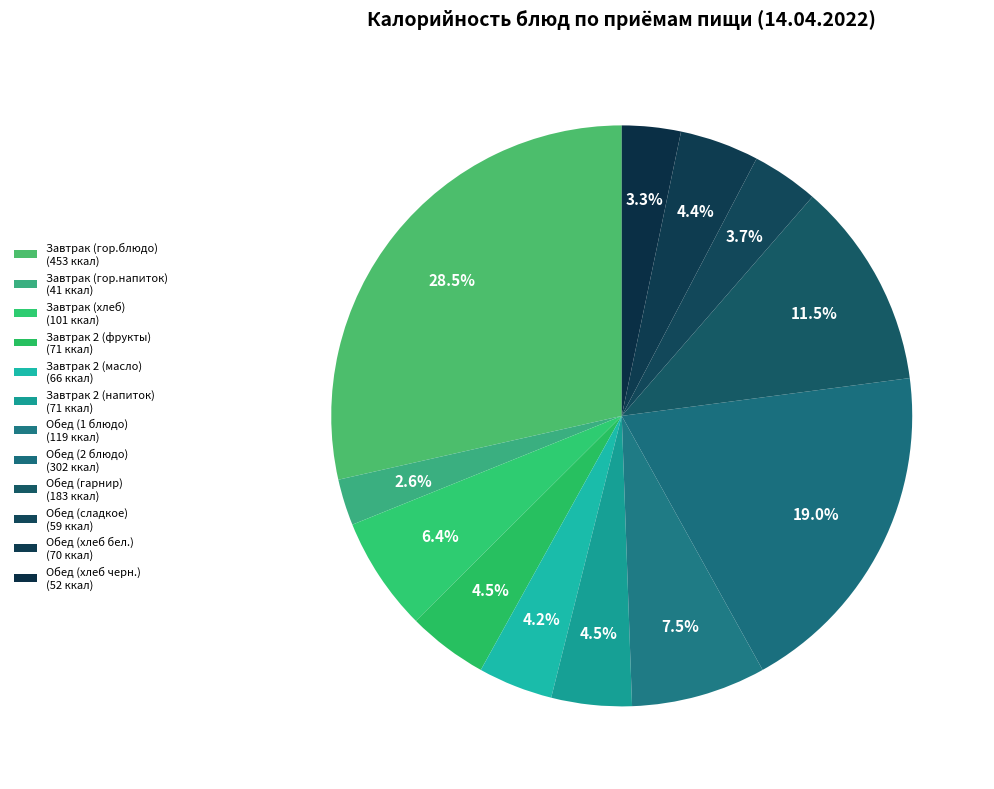

What is the total percentage of Обед (1 блюдо) and Завтрак 2 (фрукты)?

12.0%